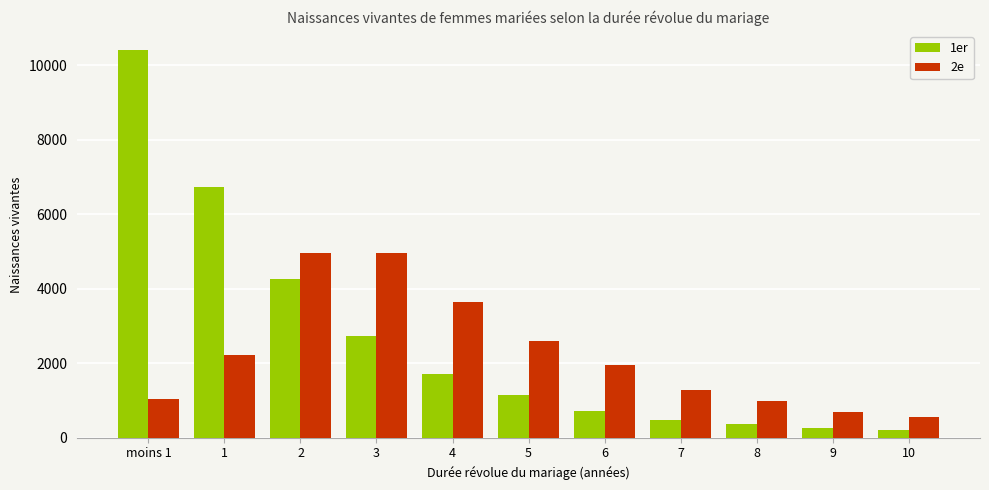

Where is 2e nearest to the value 2751?

5